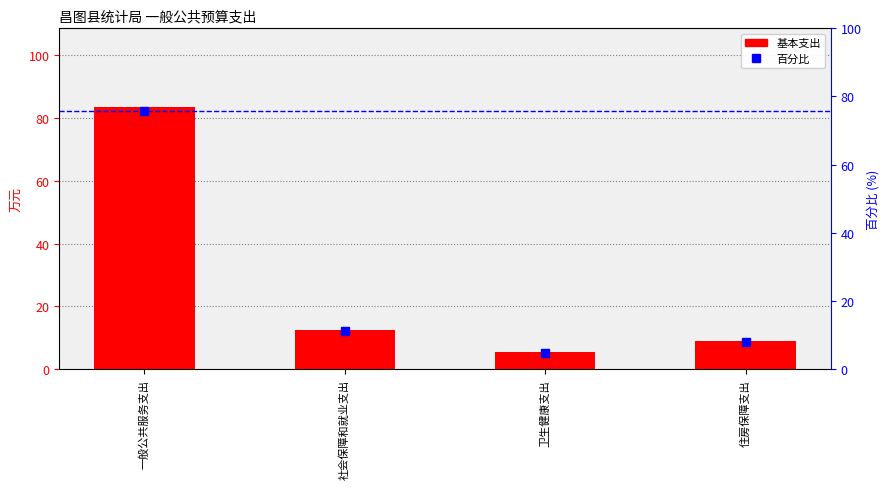

What is the label of the 3rd bar from the right?

社会保障和就业支出